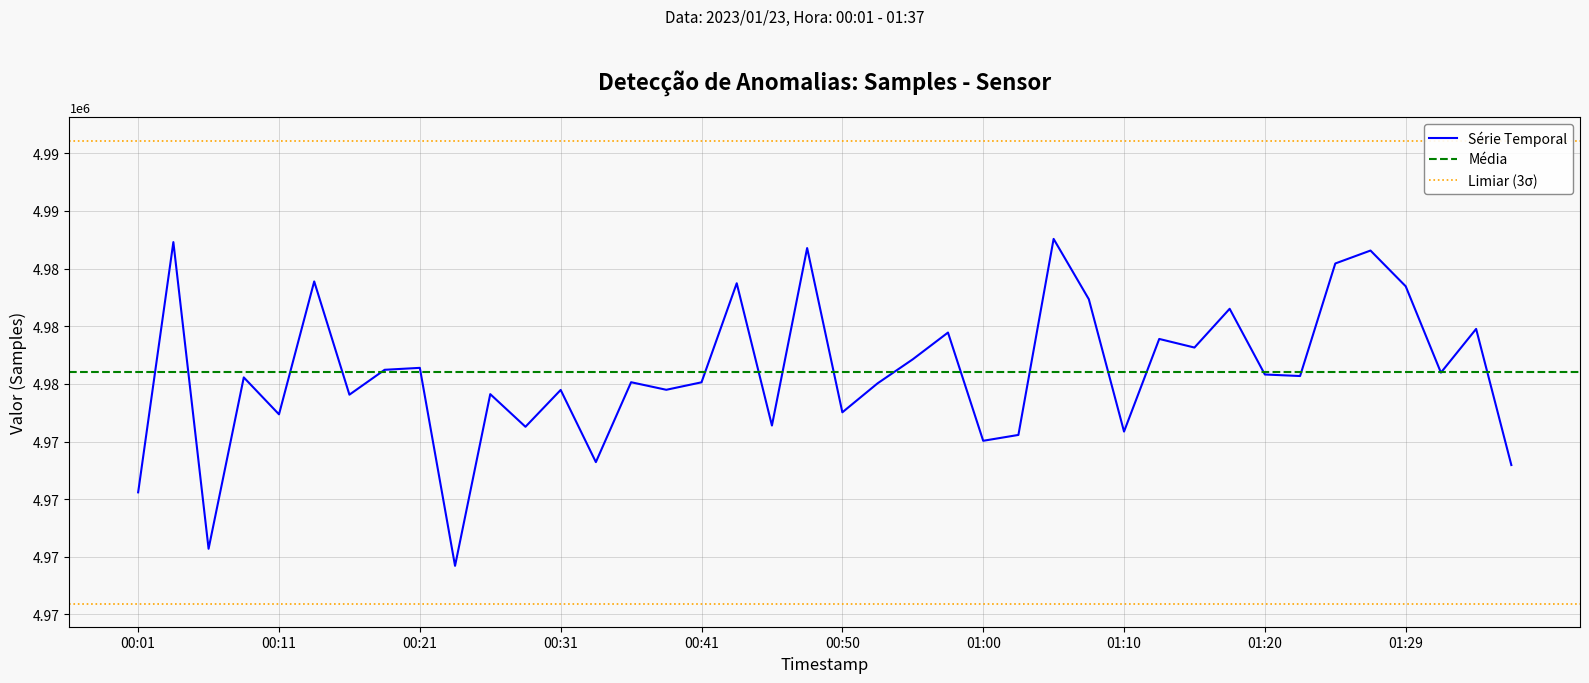

What is the difference between the values at 00:50 and 01:15?

2809